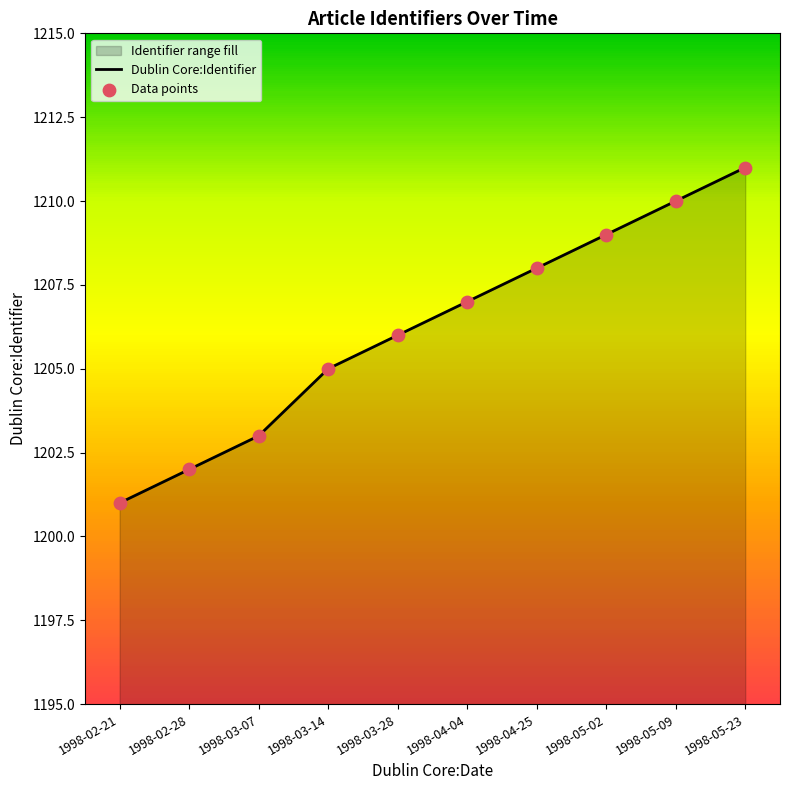

Is the value of Data points at 1998-03-28 greater than the value of Dublin Core:Identifier at 1998-03-28?

No